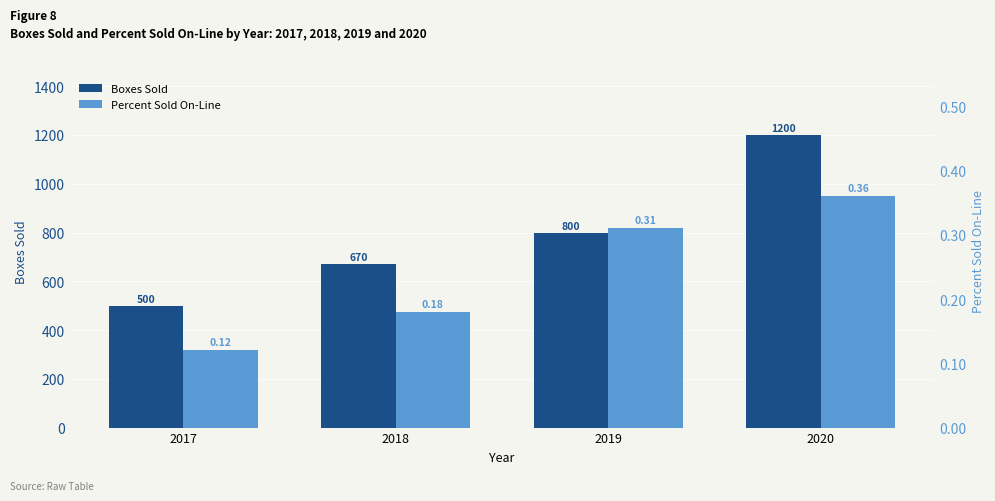

Does the chart contain any negative values?

No